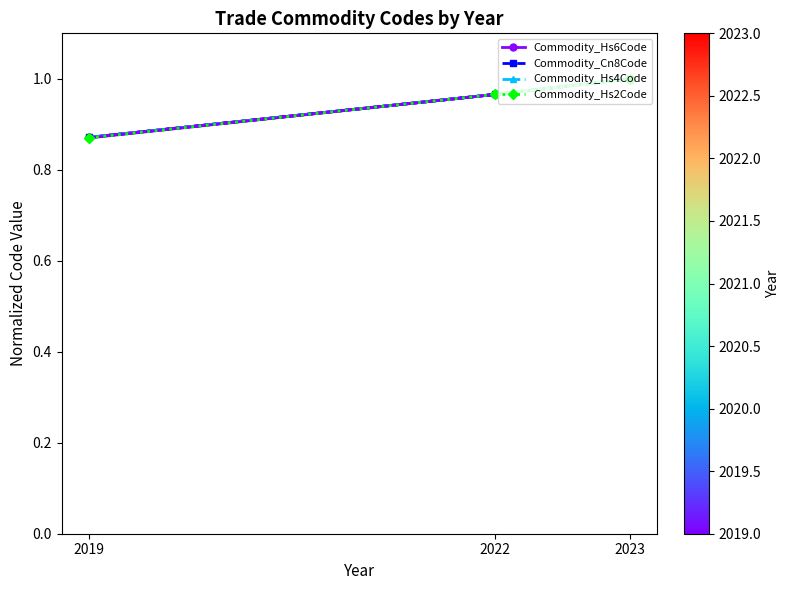

Rank the categories by Commodity_Hs6Code value from lowest to highest.

2019, 2022, 2023